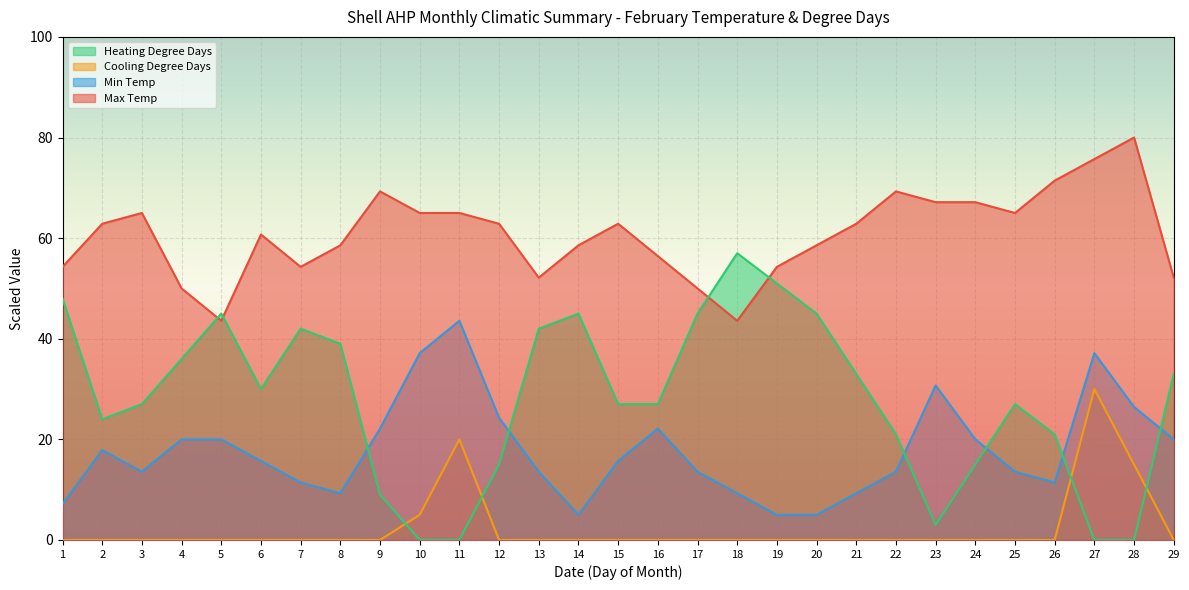

Reading left to right, what are all the values shown in this chart?

Max Temp: 1=54.3	2=62.9	3=65.0	4=50.0	5=43.6	6=60.7	7=54.3	8=58.6	9=69.3	10=65.0	11=65.0	12=62.9	13=52.1	14=58.6	15=62.9	16=56.4	17=50.0	18=43.6	19=54.3	20=58.6	21=62.9	22=69.3	23=67.1	24=67.1	25=65.0	26=71.4	27=75.7	28=80.0	29=52.1
Min Temp: 1=7.1	2=17.9	3=13.6	4=20.0	5=20.0	6=15.7	7=11.4	8=9.3	9=22.1	10=37.1	11=43.6	12=24.3	13=13.6	14=5.0	15=15.7	16=22.1	17=13.6	18=9.3	19=5.0	20=5.0	21=9.3	22=13.6	23=30.7	24=20.0	25=13.6	26=11.4	27=37.1	28=26.4	29=20.0
Cooling Degree Days: 1=0.0	2=0.0	3=0.0	4=0.0	5=0.0	6=0.0	7=0.0	8=0.0	9=0.0	10=5.0	11=20.0	12=0.0	13=0.0	14=0.0	15=0.0	16=0.0	17=0.0	18=0.0	19=0.0	20=0.0	21=0.0	22=0.0	23=0.0	24=0.0	25=0.0	26=0.0	27=30.0	28=15.0	29=0.0
Heating Degree Days: 1=48.0	2=24.0	3=27.0	4=36.0	5=45.0	6=30.0	7=42.0	8=39.0	9=9.0	10=0.0	11=0.0	12=15.0	13=42.0	14=45.0	15=27.0	16=27.0	17=45.0	18=57.0	19=51.0	20=45.0	21=33.0	22=21.0	23=3.0	24=15.0	25=27.0	26=21.0	27=0.0	28=0.0	29=33.0